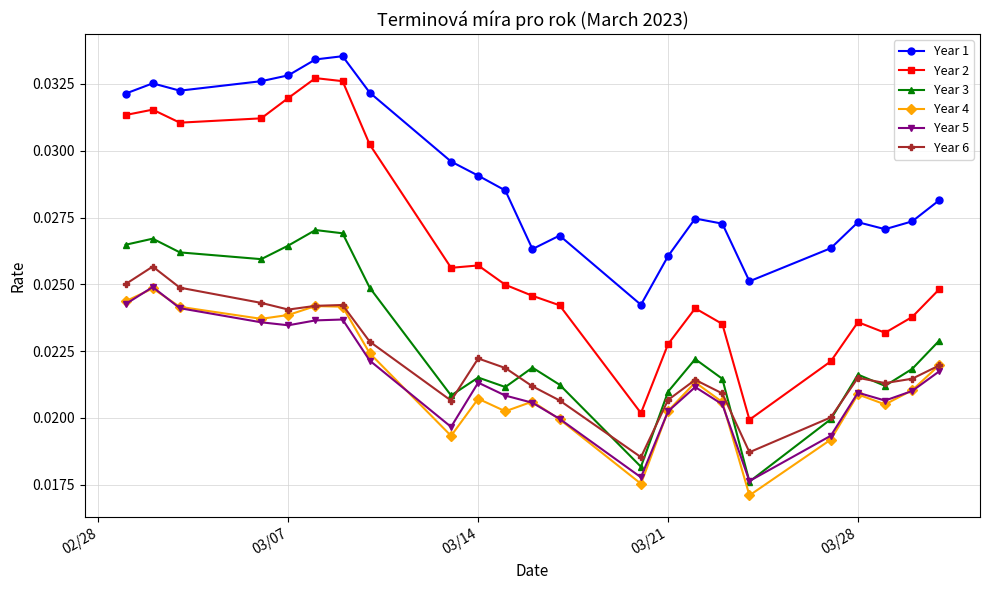

True or false: Year 5 and Year 2 cross at least once.

False